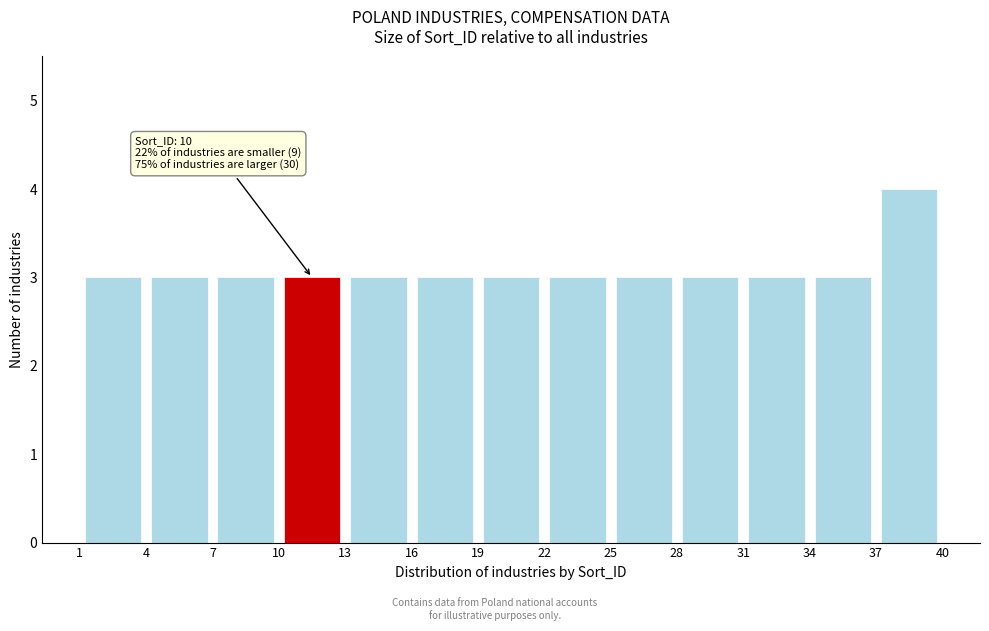

Which range on the x-axis has the tallest bar?

37 to 40